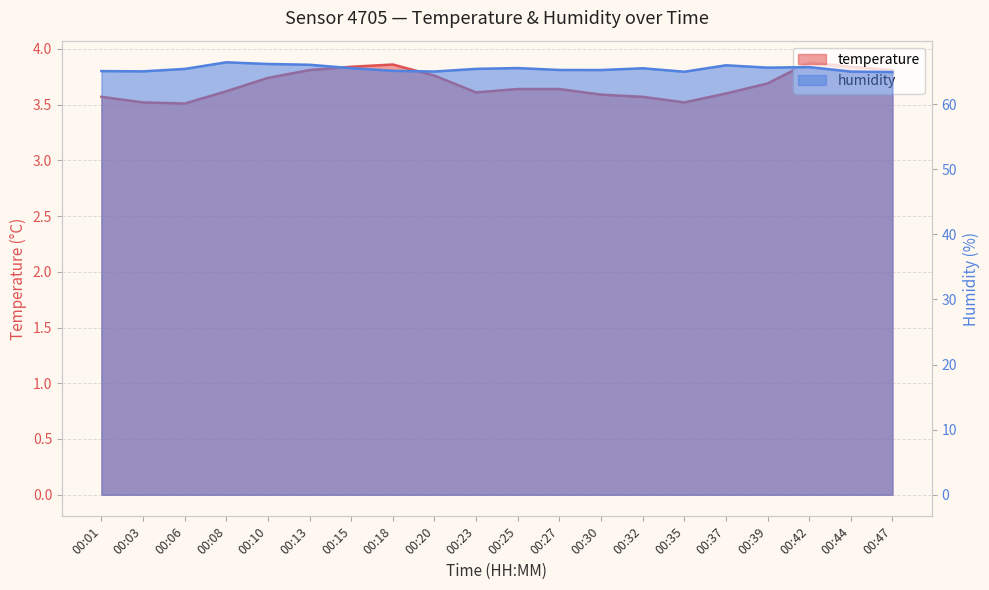

True or false: temperature and humidity cross at least once.

False